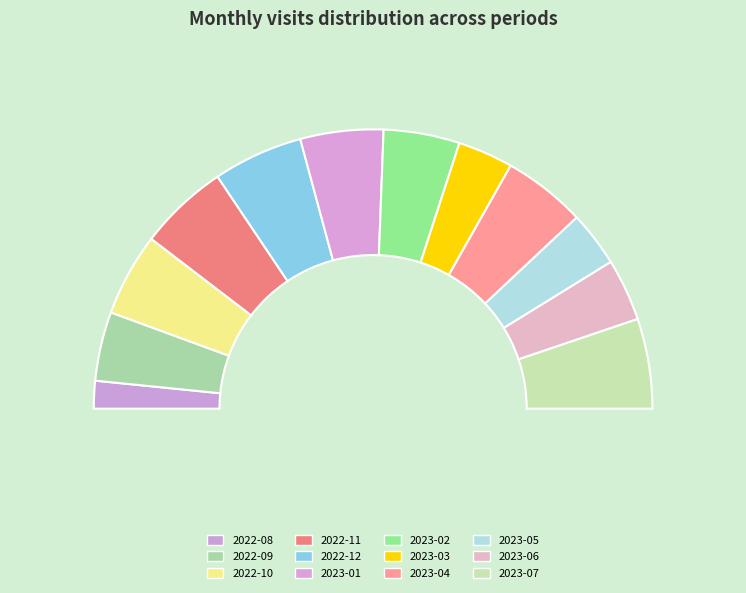

Rank the categories by value from lowest to highest.

2022-08, 2023-03, 2023-05, 2023-06, 2022-09, 2023-02, 2022-10, 2023-01, 2023-04, 2022-11, 2022-12, 2023-07